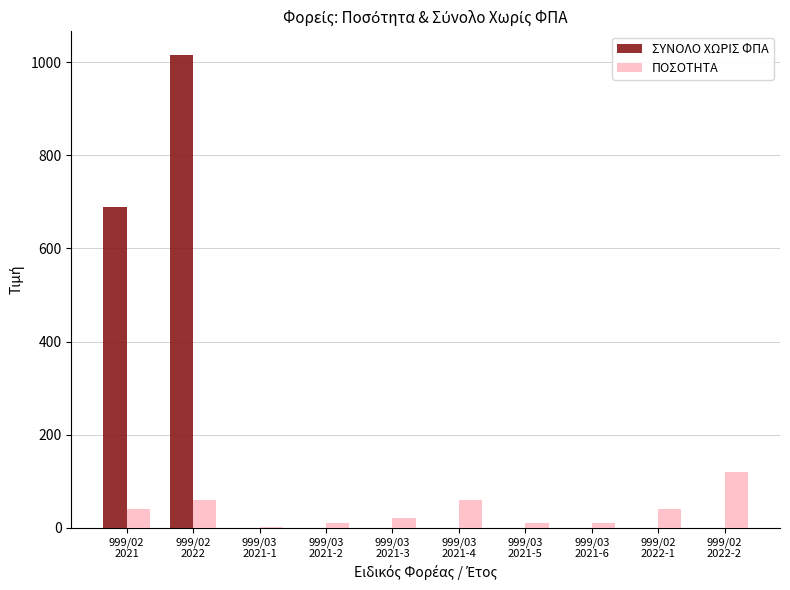

How many values in the ΣΥΝΟΛΟ ΧΩΡΙΣ ΦΠΑ series exceed 0?

2